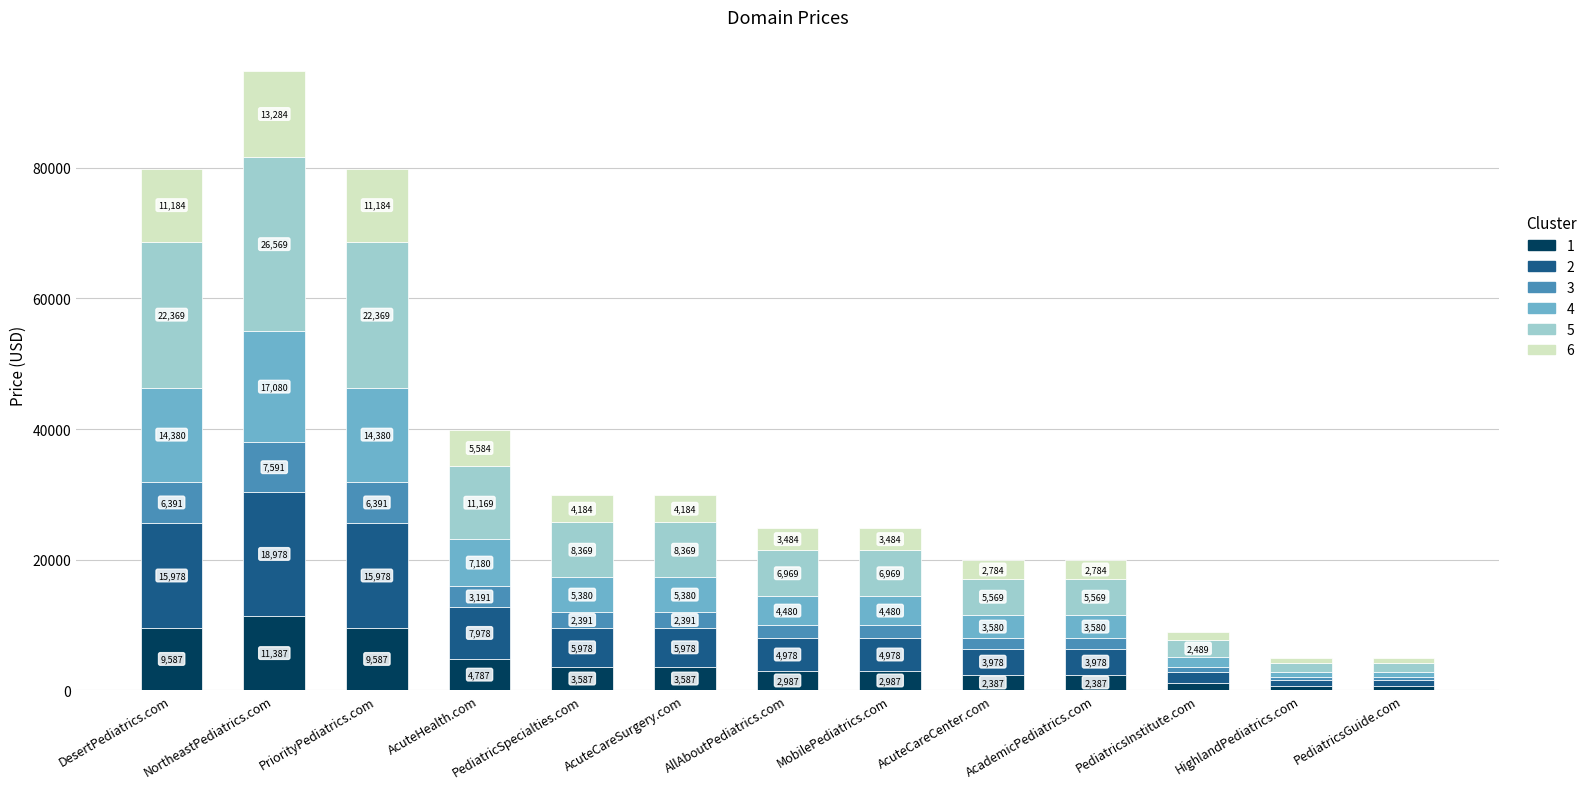

At which category is the sum across all series the highest?

NortheastPediatrics.com